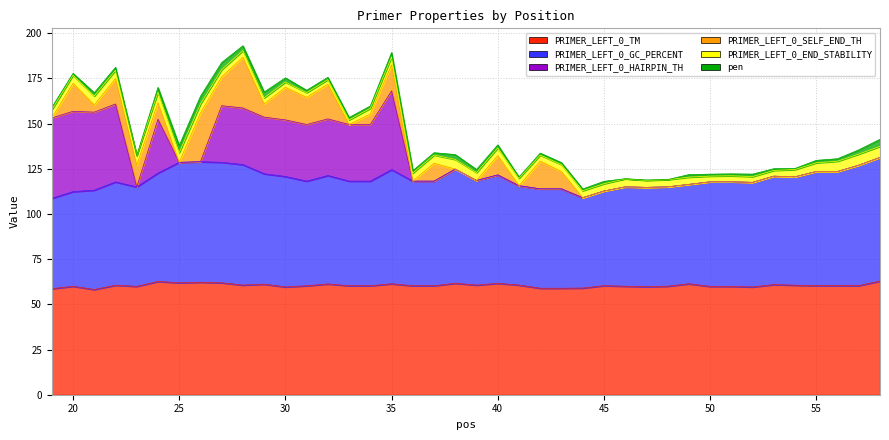

What is the difference between the highest and lowest values at 19?

58.7